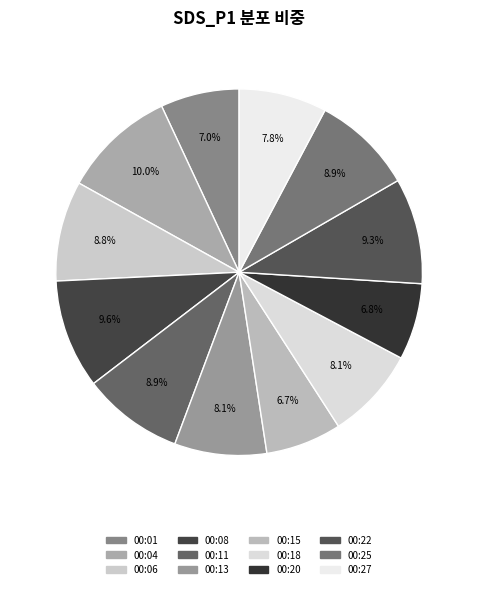

Do 00:27 and 00:13 together represent more than half of the pie?

No